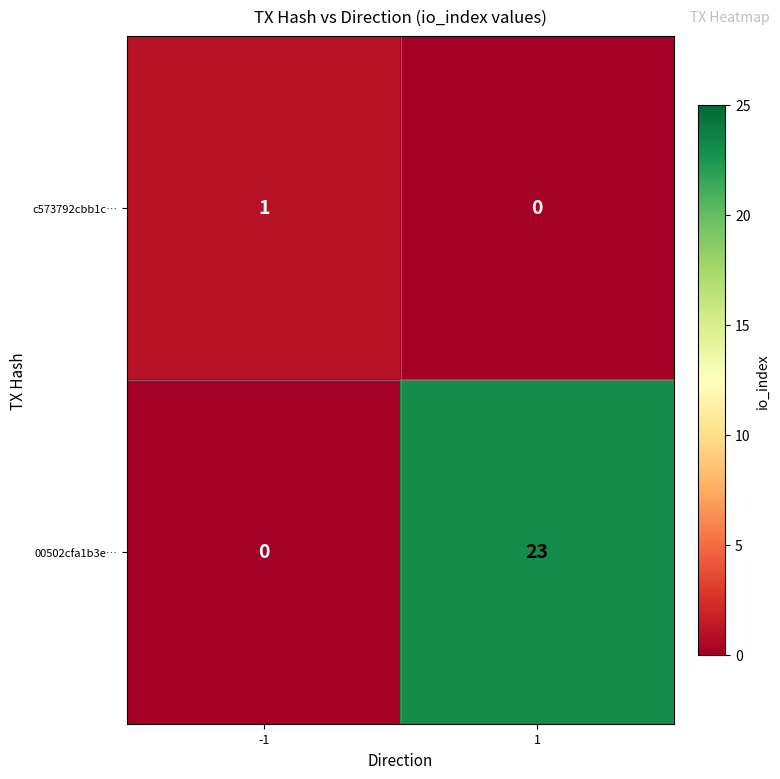

The value of 00502cfa1b3e… at -1 is 0. True or false?

True